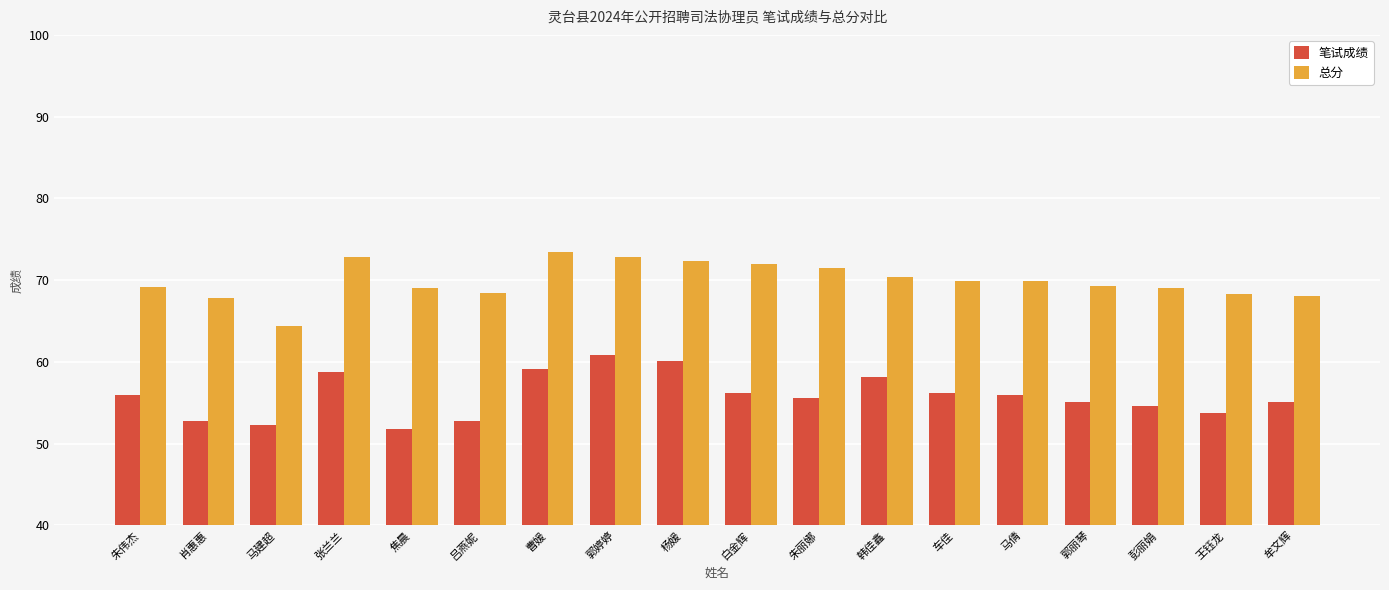

What is the maximum value for 笔试成绩?

60.9